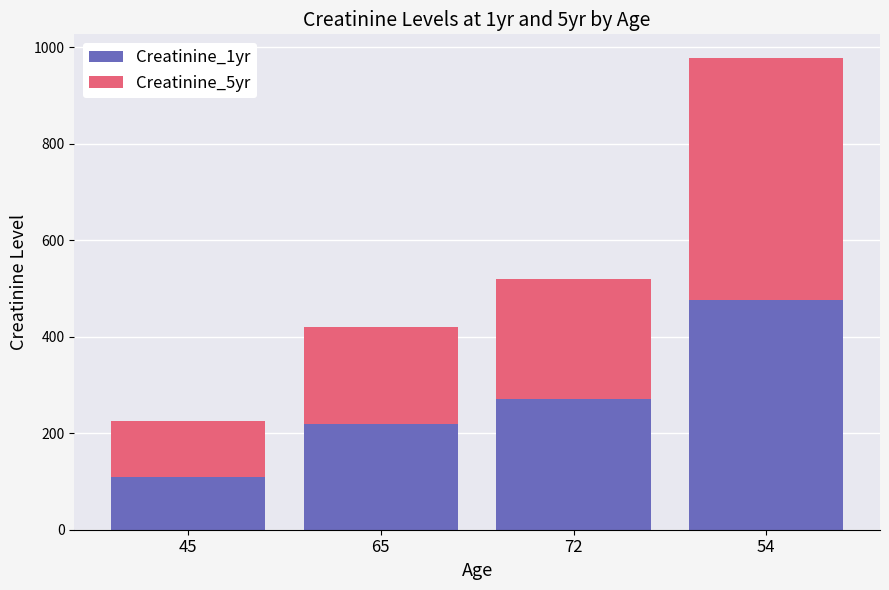

What is the total value across all series at 65?

421